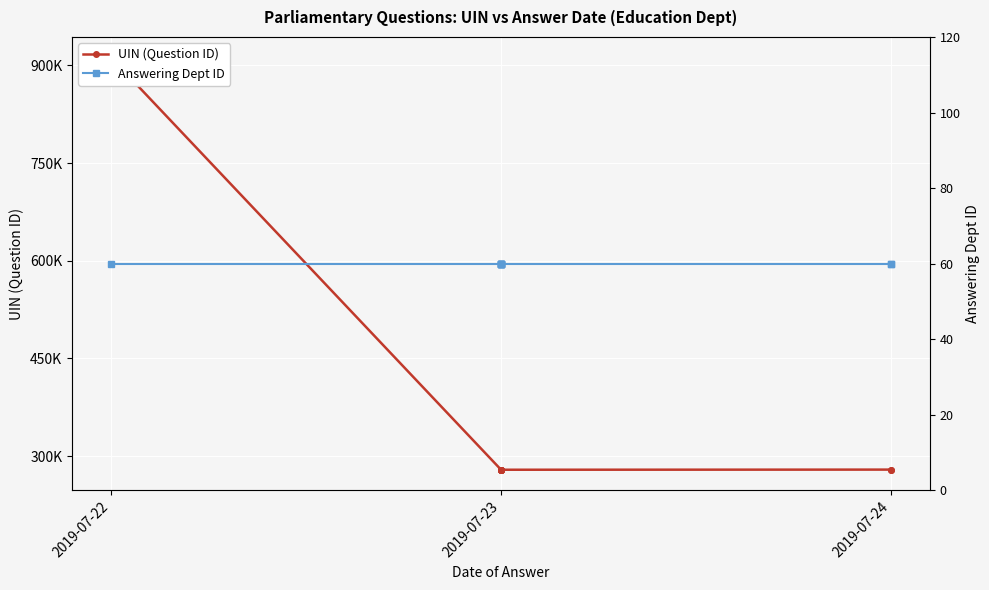

Which series changed the most between 2019-07-22 and 2019-07-23?

UIN (Question ID)